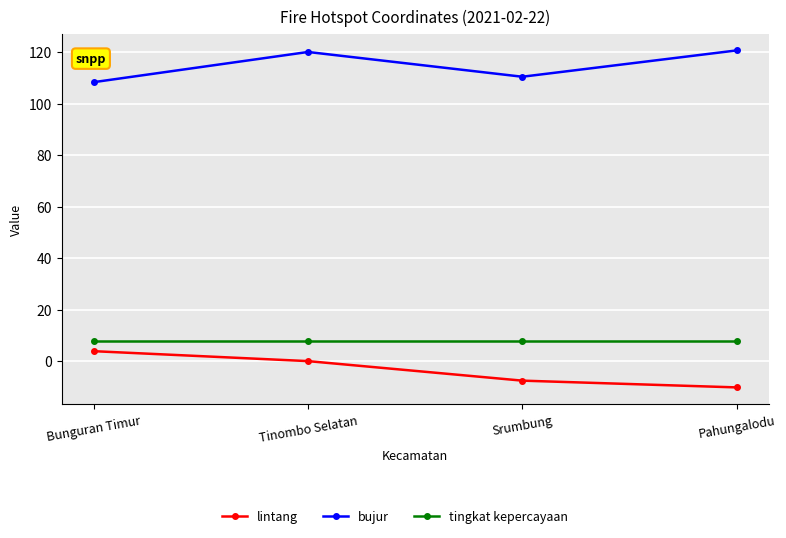

What is the average value of the bujur series?

114.9